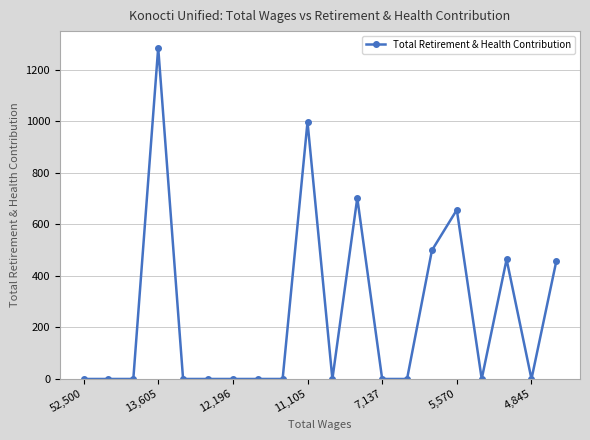

True or false: the data has more than 1 interior local peaks.

True